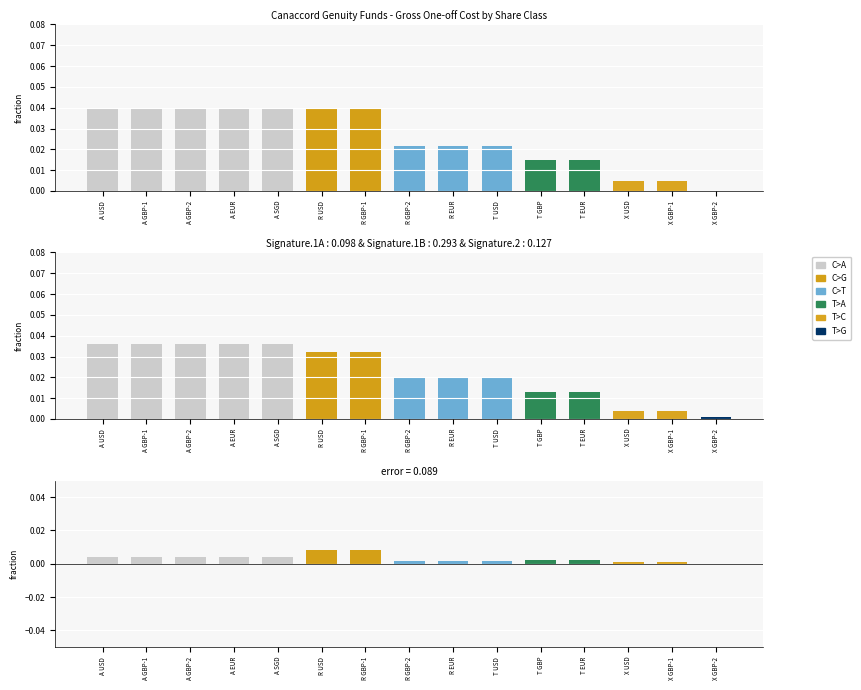

Does the chart contain stacked bars?

No